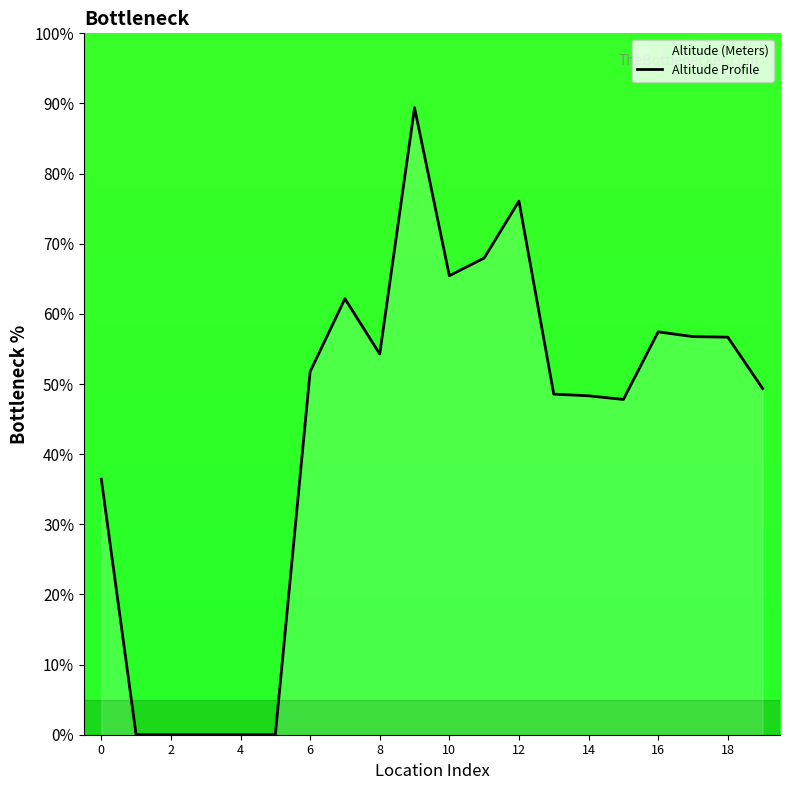

The chart shows a value of 54.3 at 8. True or false?

True